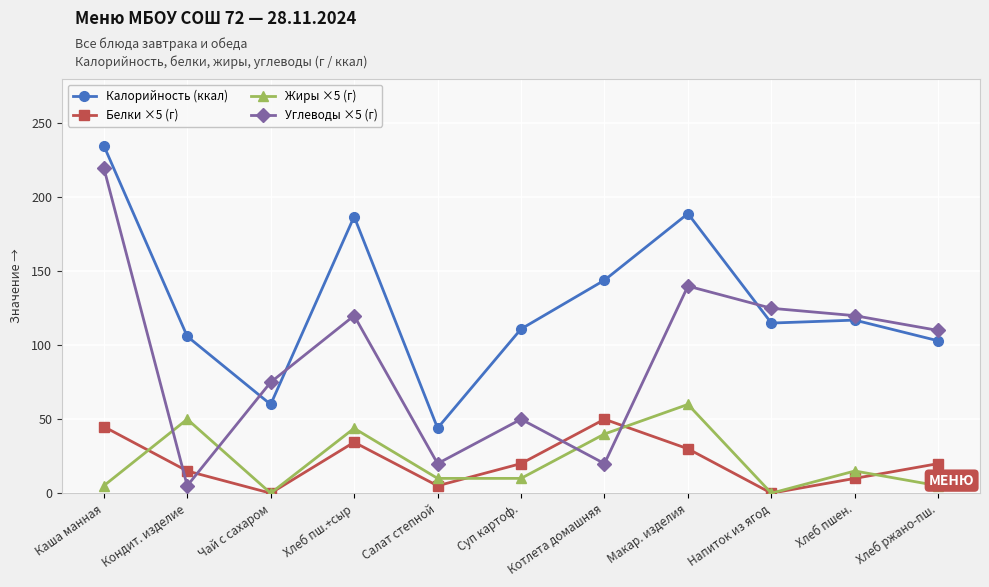

Between Макар. изделия and Хлеб пшен., which series saw the biggest shift?

Калорийность (ккал)